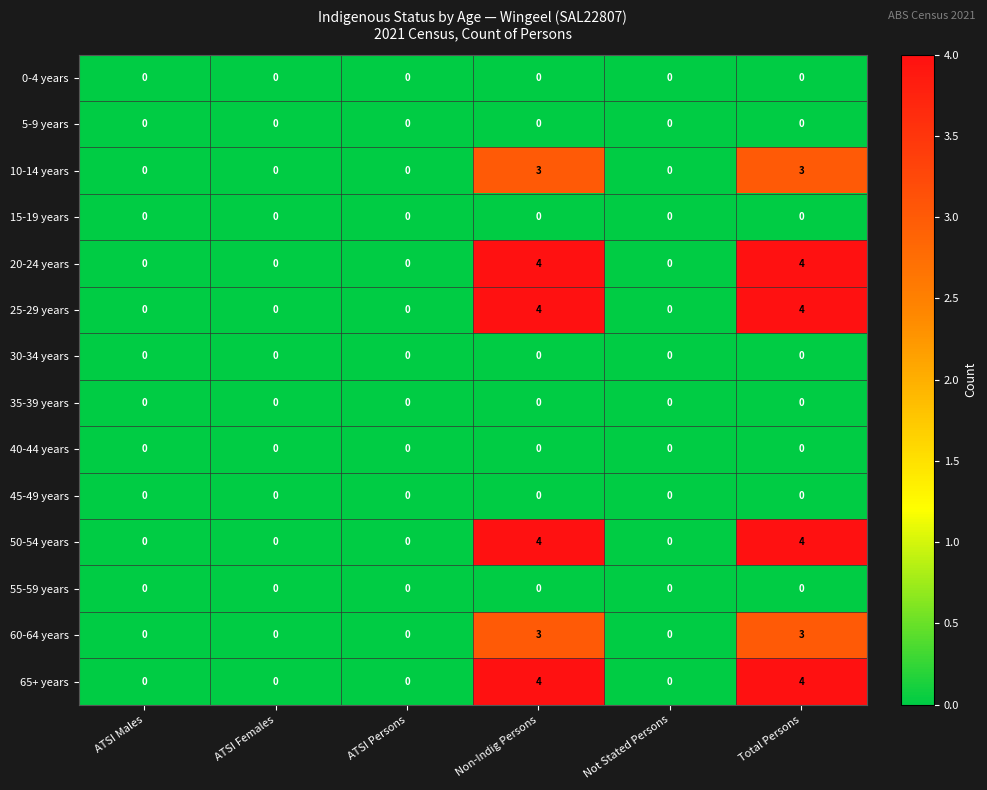

Is it true that 60-64 years equals 2 at ATSI Males?

False